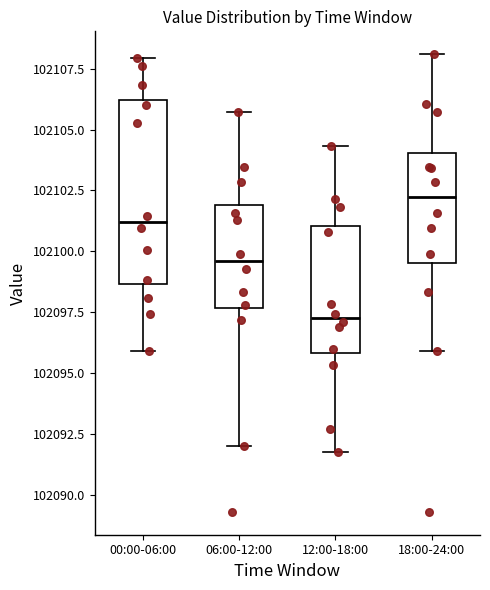

Which box's median line is the highest?

18:00-24:00